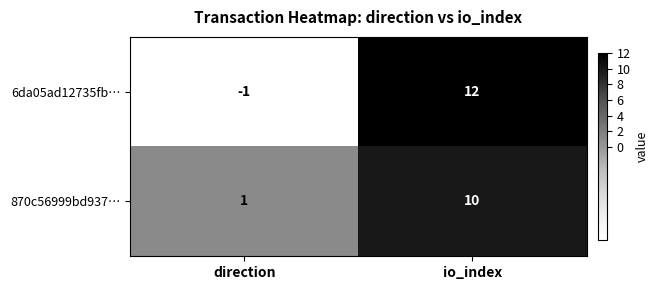

Rank the series by their maximum value, from lowest to highest.

870c56999bd937…, 6da05ad12735fb…